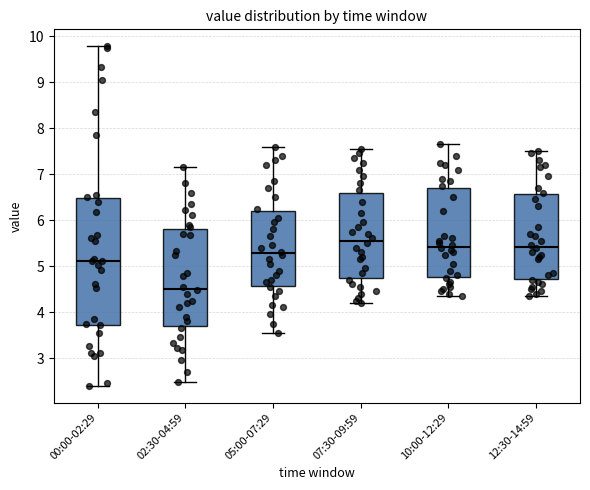

Which box has the highest median line?

07:30-09:59